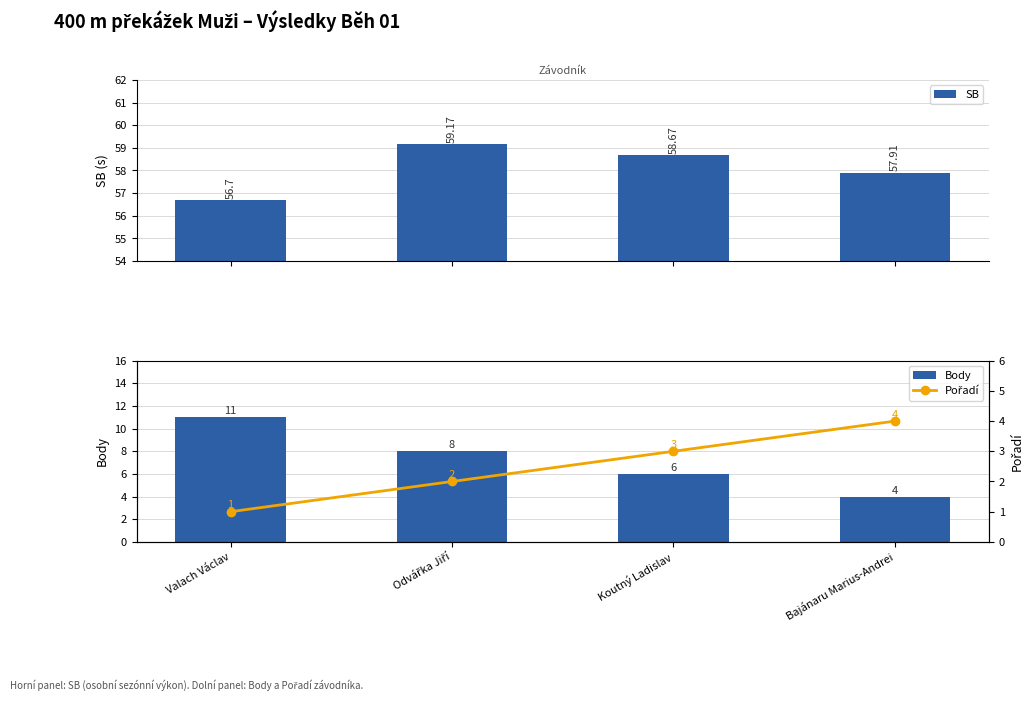

How many data points in Body are above 8?

1